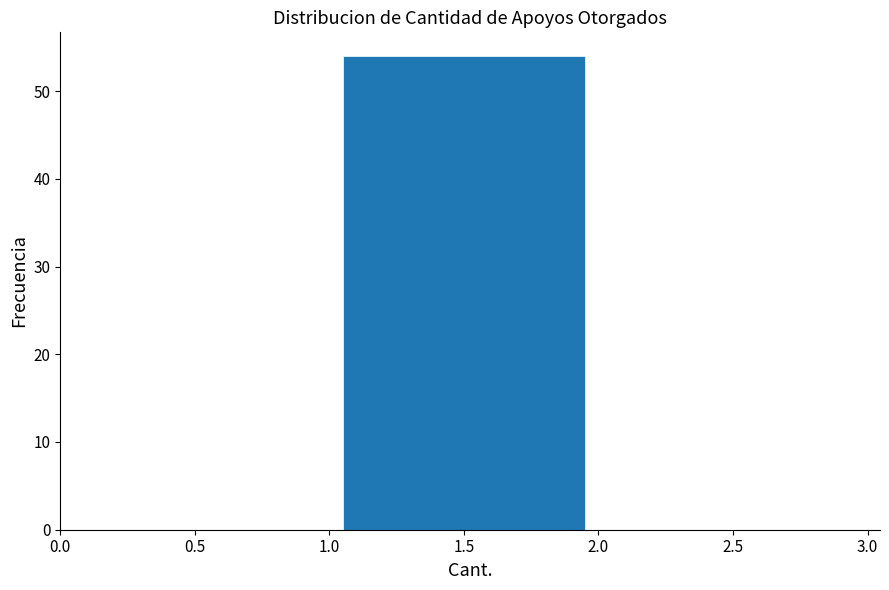

What is the height of the bar covering 1.0 to 2.0 on the x-axis? The values are not printed on the chart, so give them approximately, as read against the axis.

54